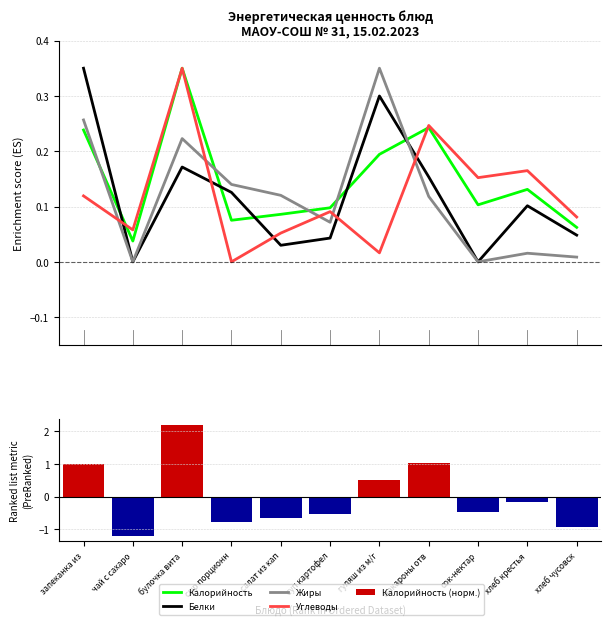

At which category is the sum across all series the highest?

булочка вита